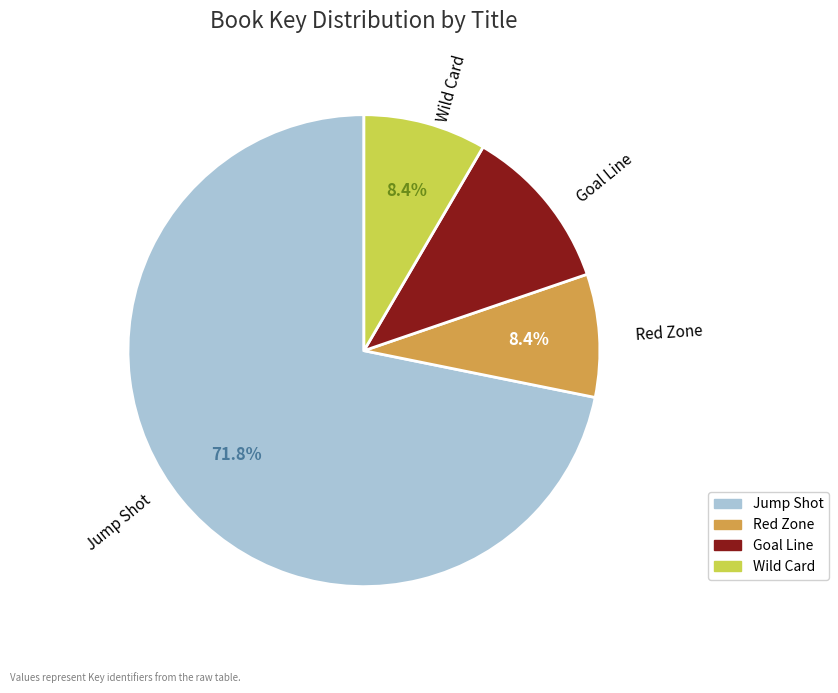

What is the largest slice in the pie chart?

Jump Shot